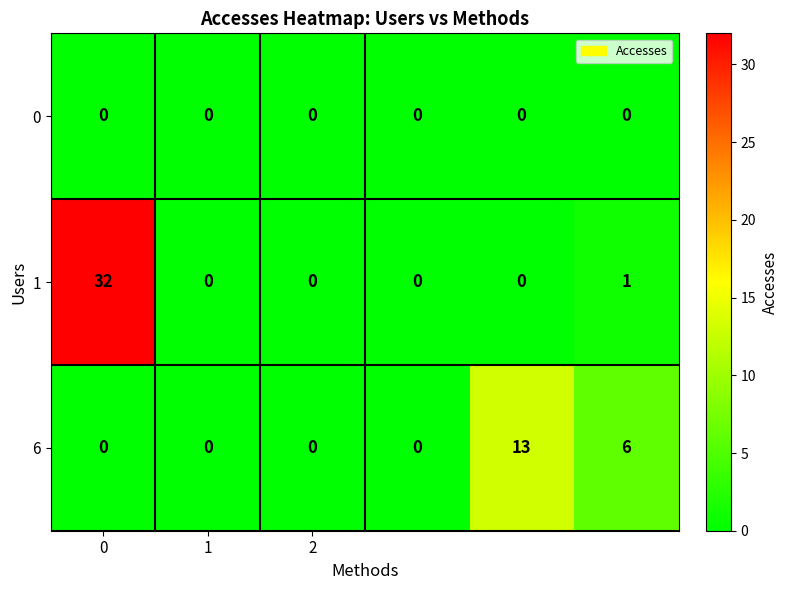

How many values in 6 are above zero?

2